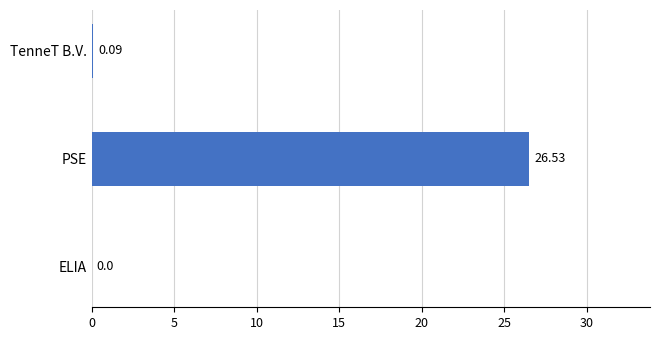

How many distinct data groups are displayed?

1